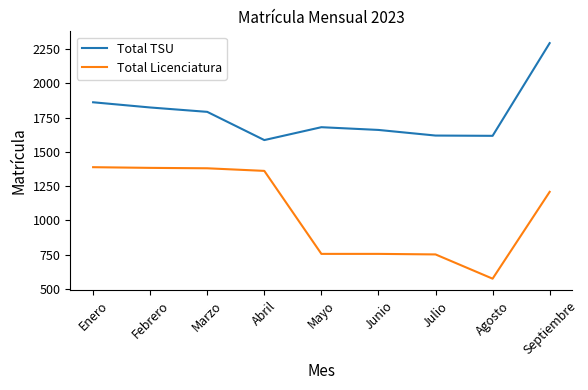

Is the value of Total TSU at Enero greater than the value of Total Licenciatura at Julio?

Yes